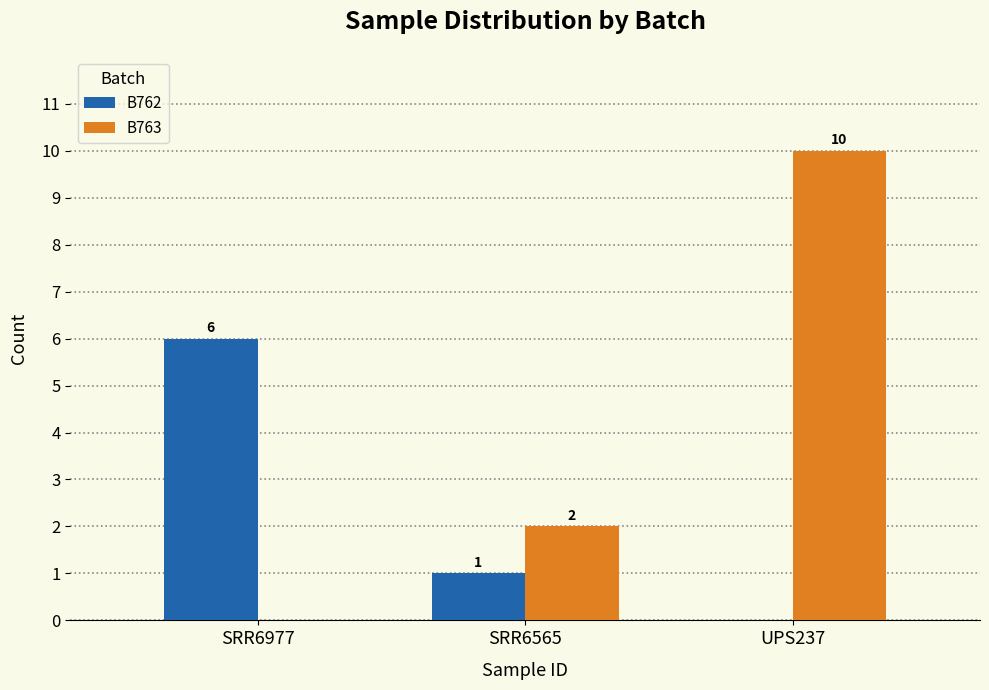

Where does the B762 series first go above 1?

SRR6977